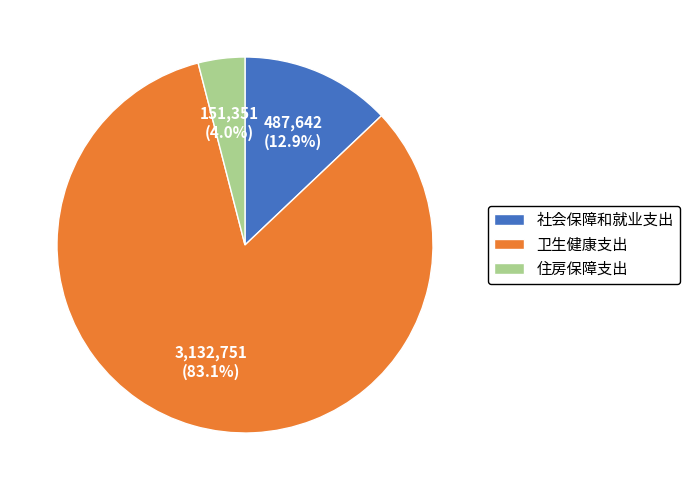

Approximately how many times larger is the value at 社会保障和就业支出 compared to 住房保障支出?

3.2